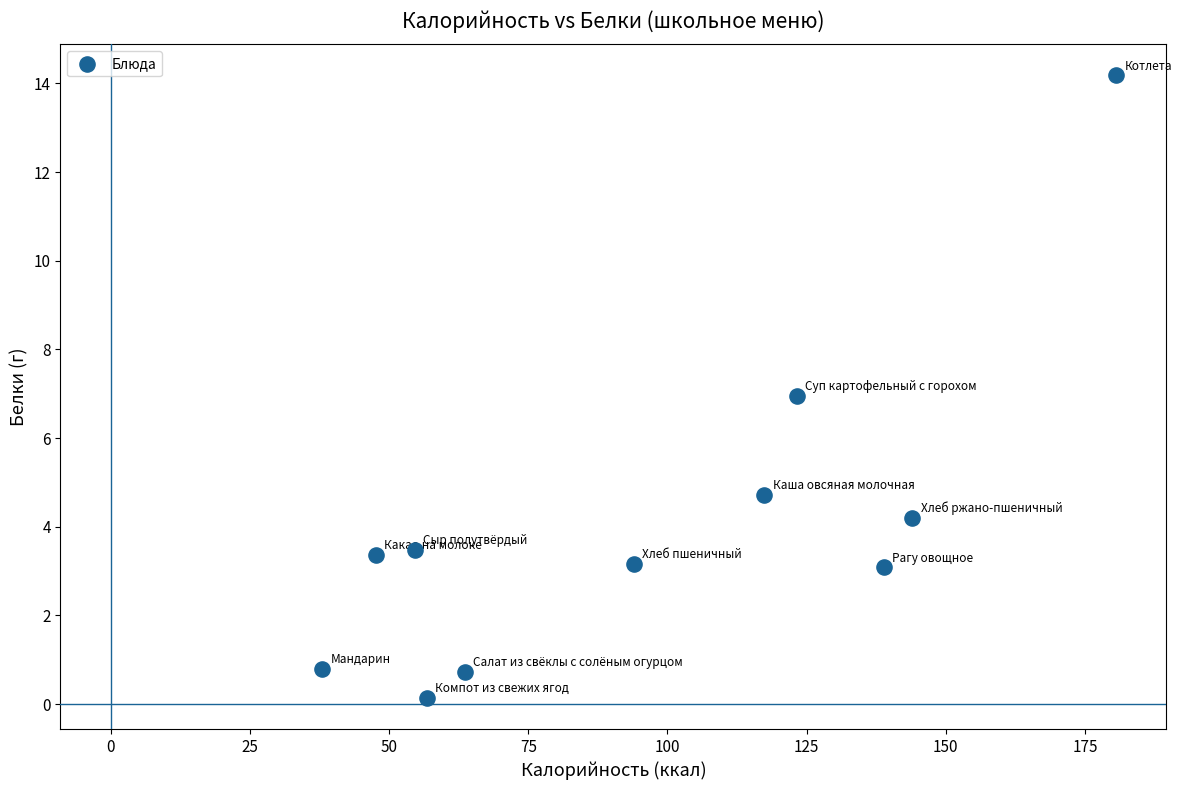

What is the range of X values (max minus min)?

142.6